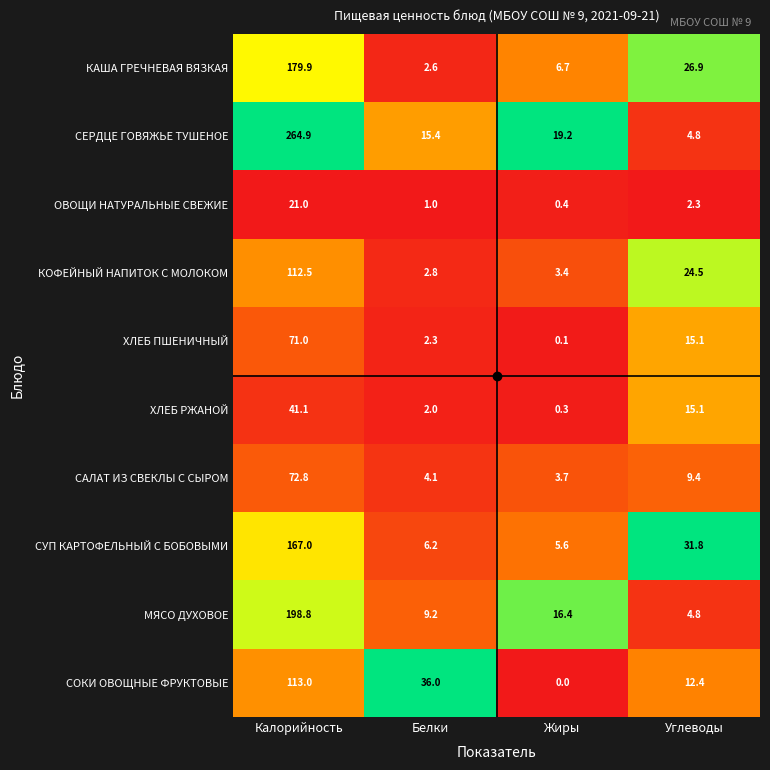

What is the spread (max minus min) of values at Углеводы?

29.5